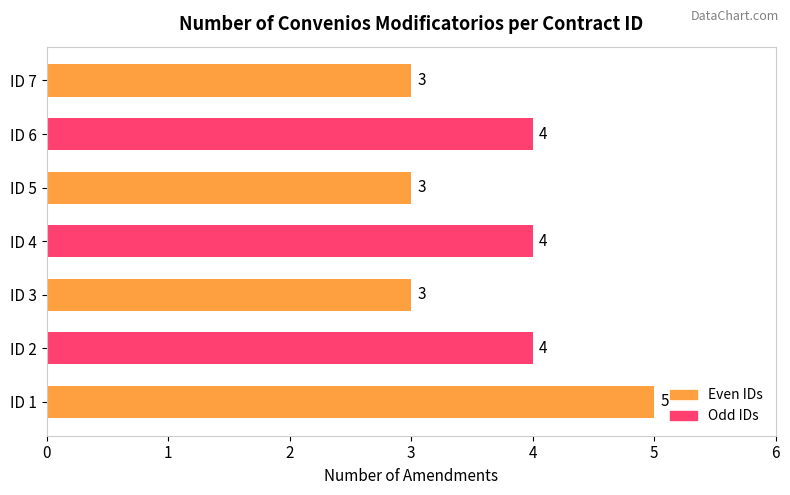

How many data points does each series have?

7